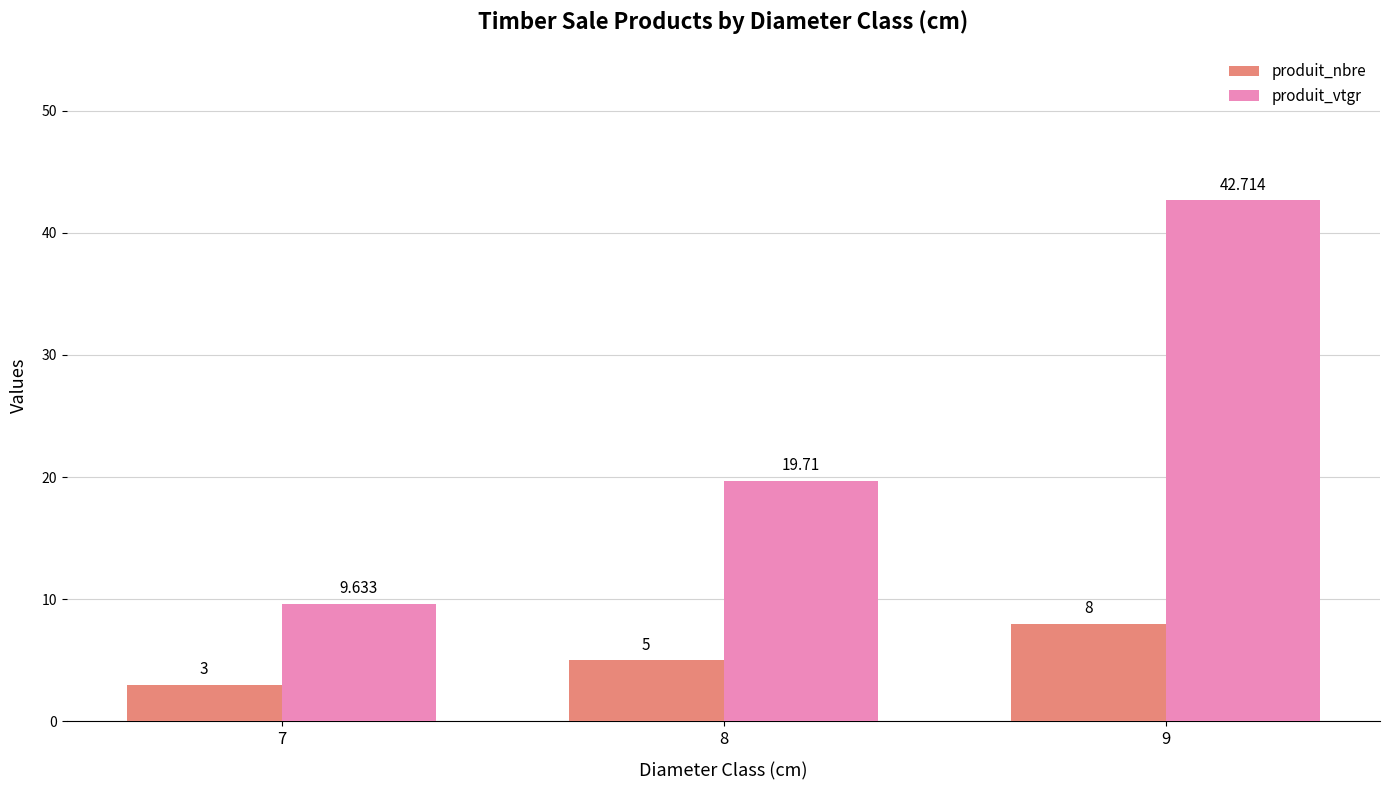

What is the sum of the produit_vtgr values at 9 and 8?

62.4